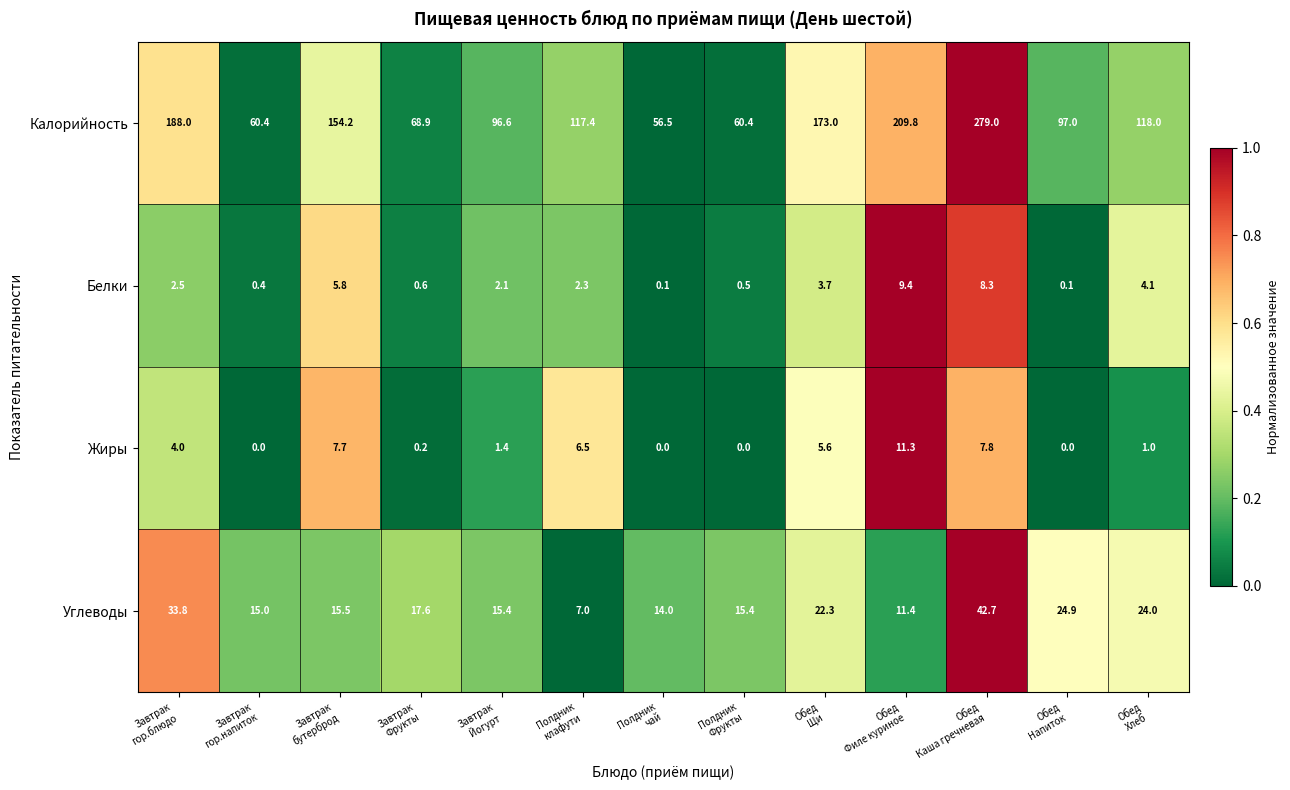

What is the total value across all series at Обед
Каша гречневая?

337.8